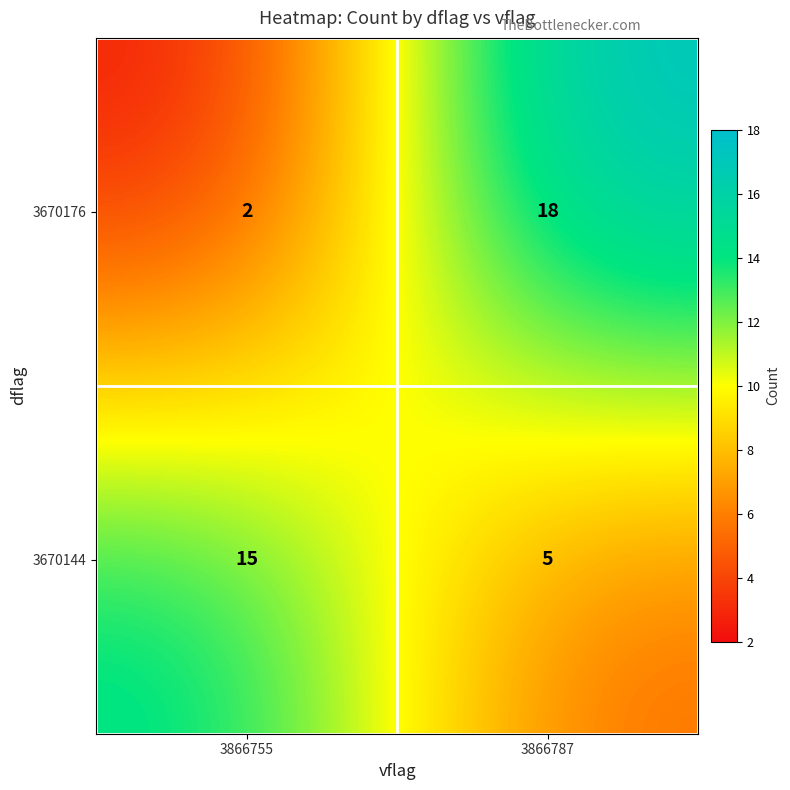

What is the difference between the 3670176 values at 3866755 and 3866787?

16